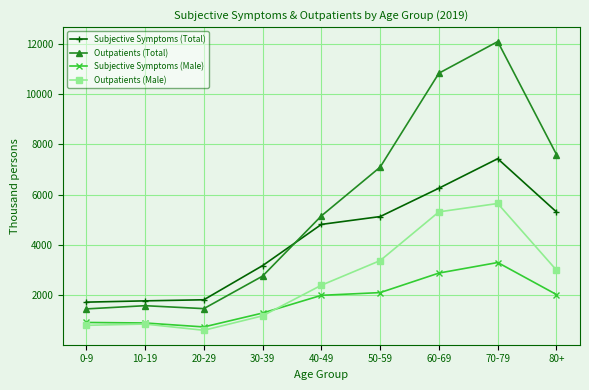

What are all the series names shown in the legend?

Subjective Symptoms (Total), Outpatients (Total), Subjective Symptoms (Male), Outpatients (Male)